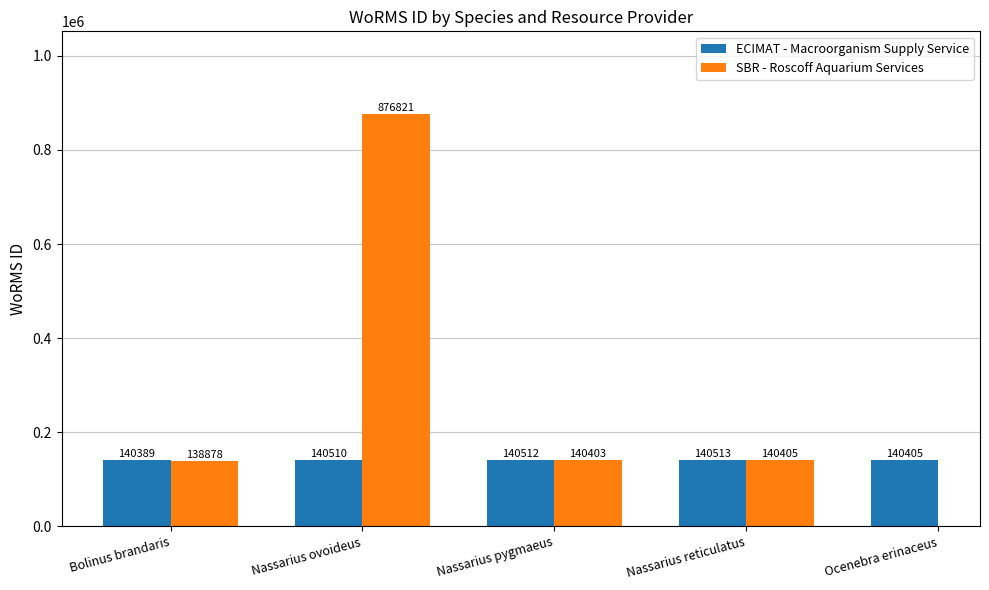

Count the number of categories in the chart.

5